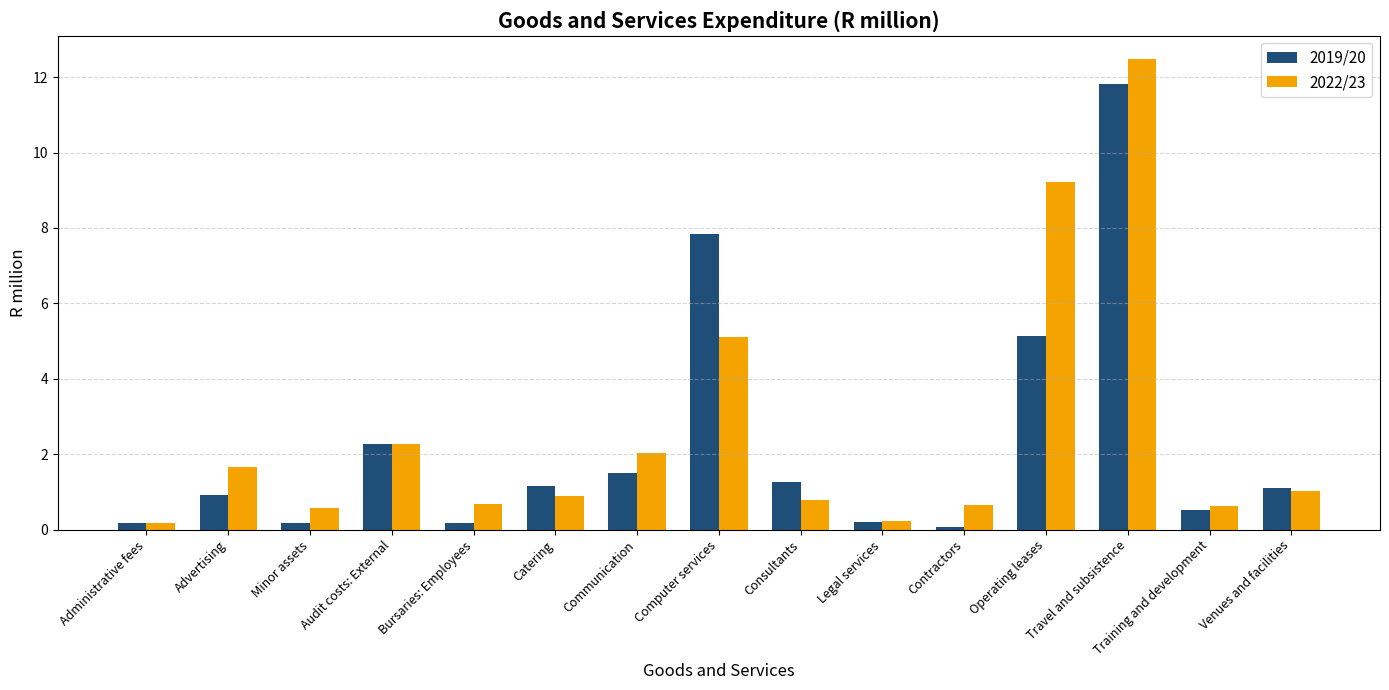

What is the label of the 5th bar from the right?

Contractors